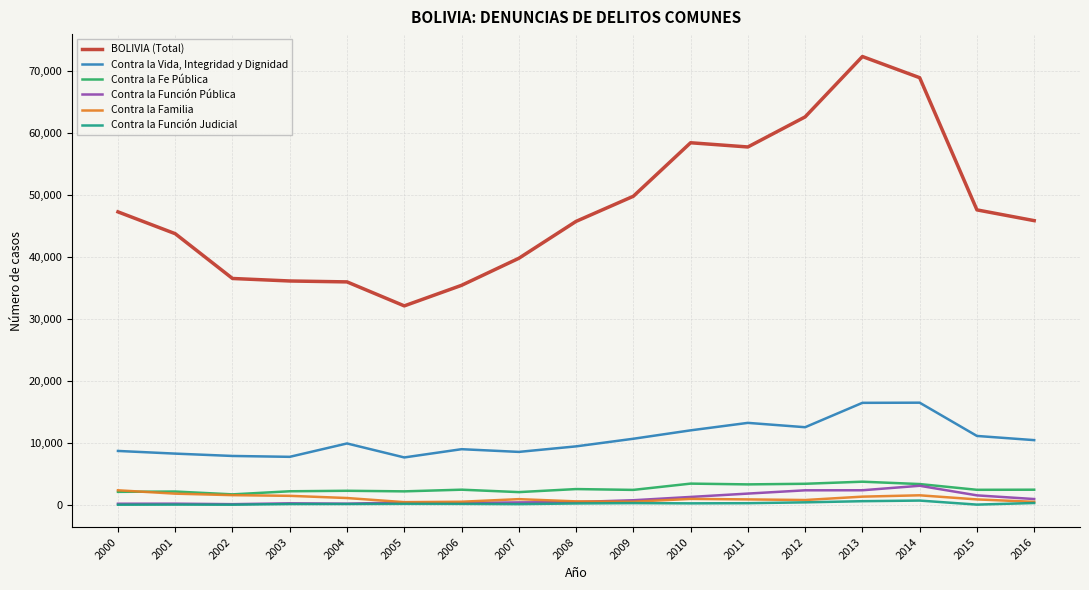

List the series in order of their peak value, highest first.

BOLIVIA (Total), Contra la Vida, Integridad y Dignidad, Contra la Fe Pública, Contra la Función Pública, Contra la Familia, Contra la Función Judicial